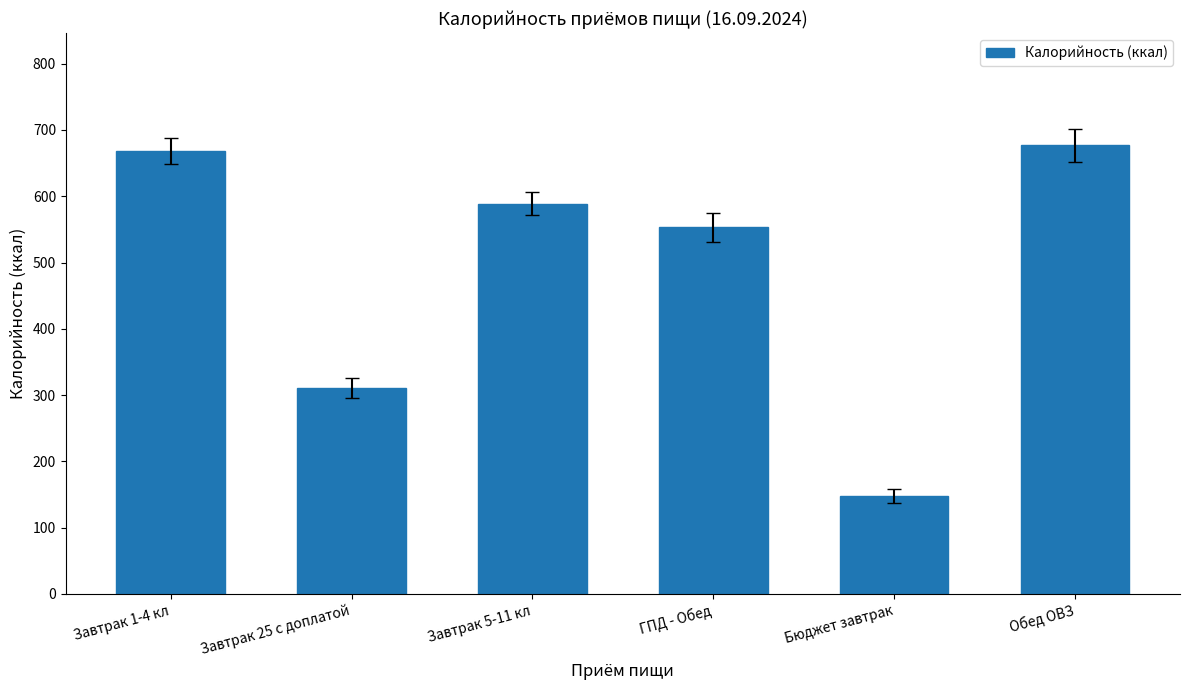

What is the change in value from Завтрак 25 с доплатой to Завтрак 5-11 кл?

+278